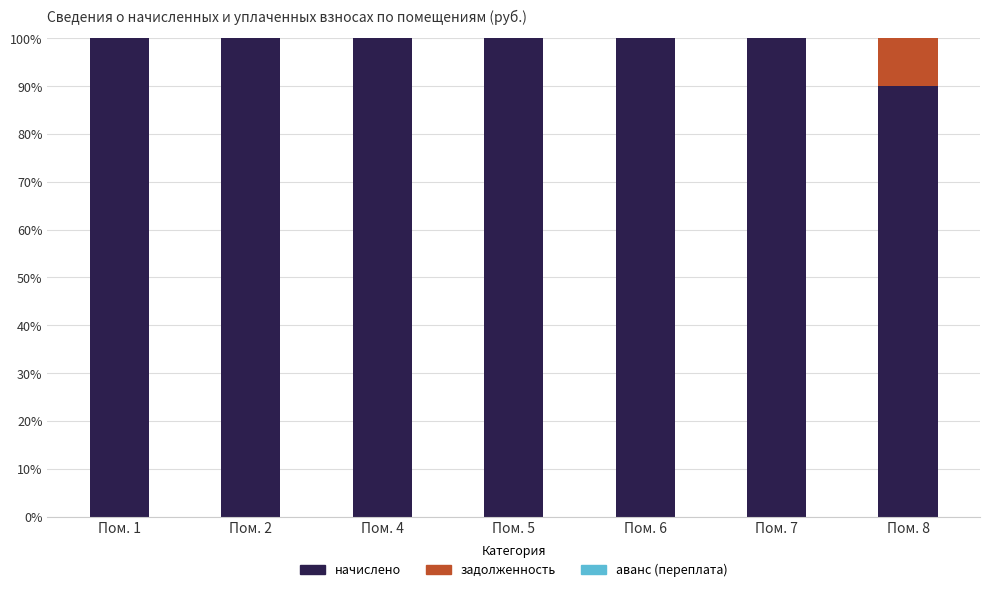

Reading left to right, what are the values for начислено?

Пом. 1=100	Пом. 2=100	Пом. 4=100	Пом. 5=100	Пом. 6=100	Пом. 7=100	Пом. 8=90